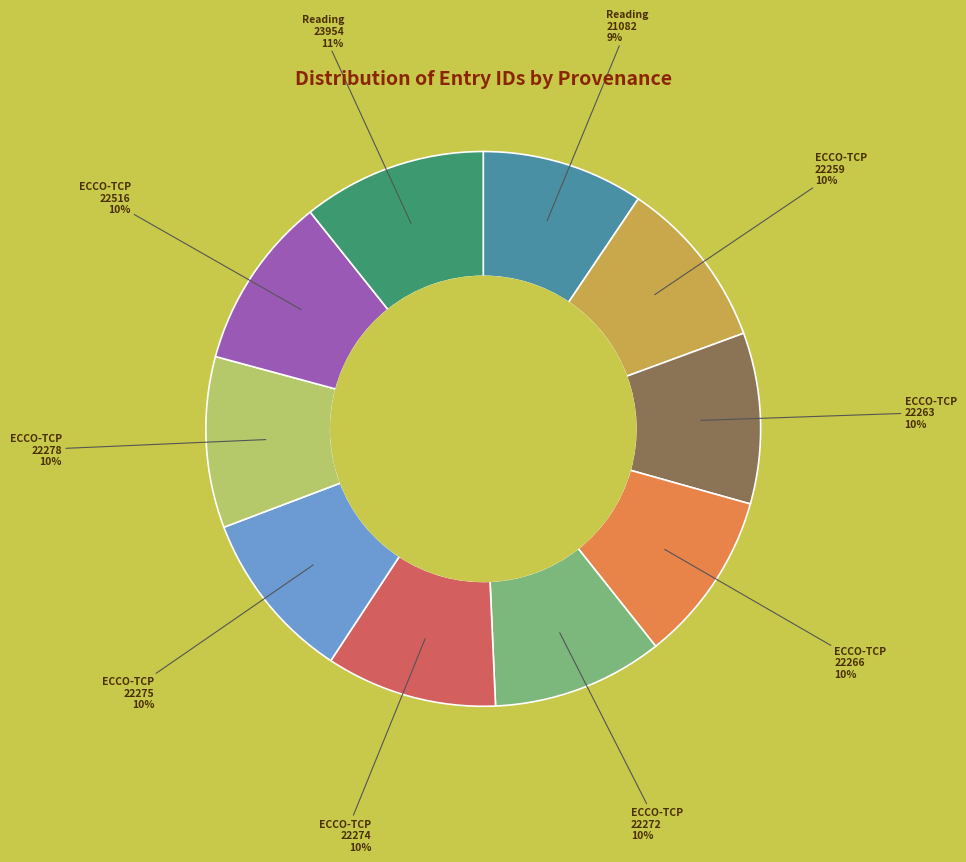

To the nearest percent, what is the average slice percentage?

10%